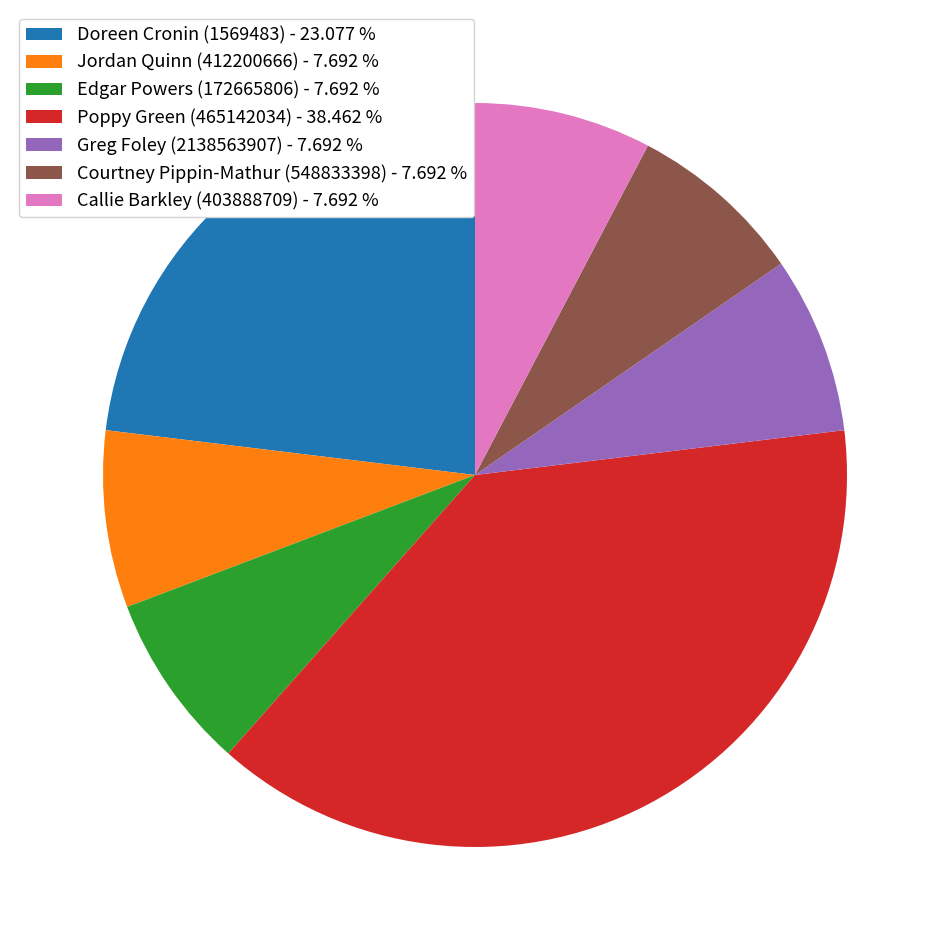

Which slice is the largest?

Poppy Green (465142034)